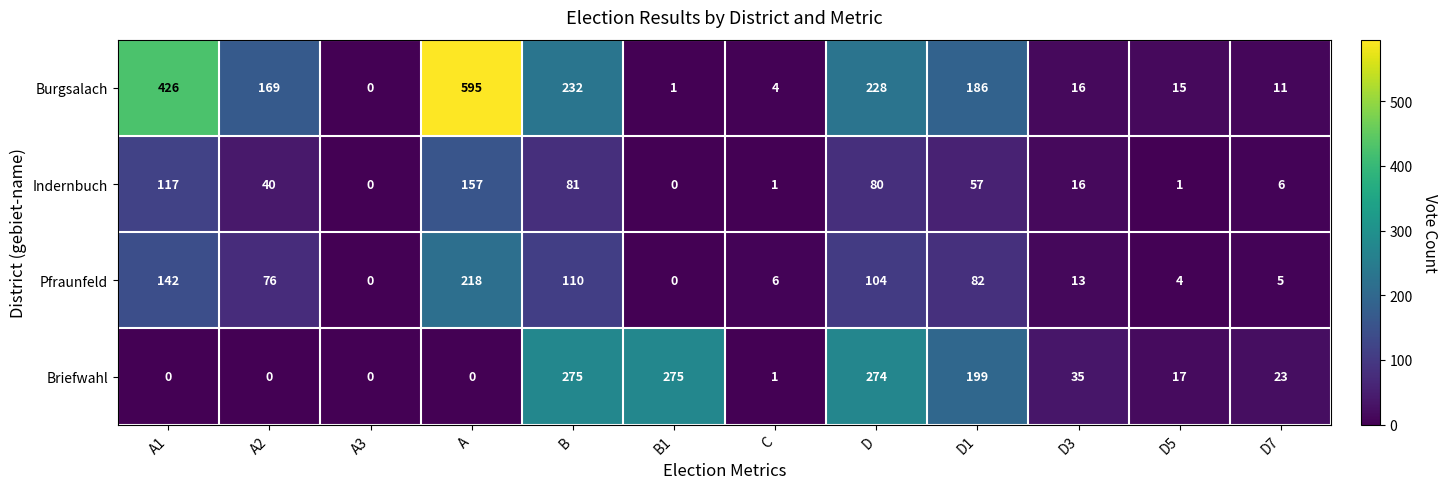

Where is Briefwahl nearest to the value 137?

D1